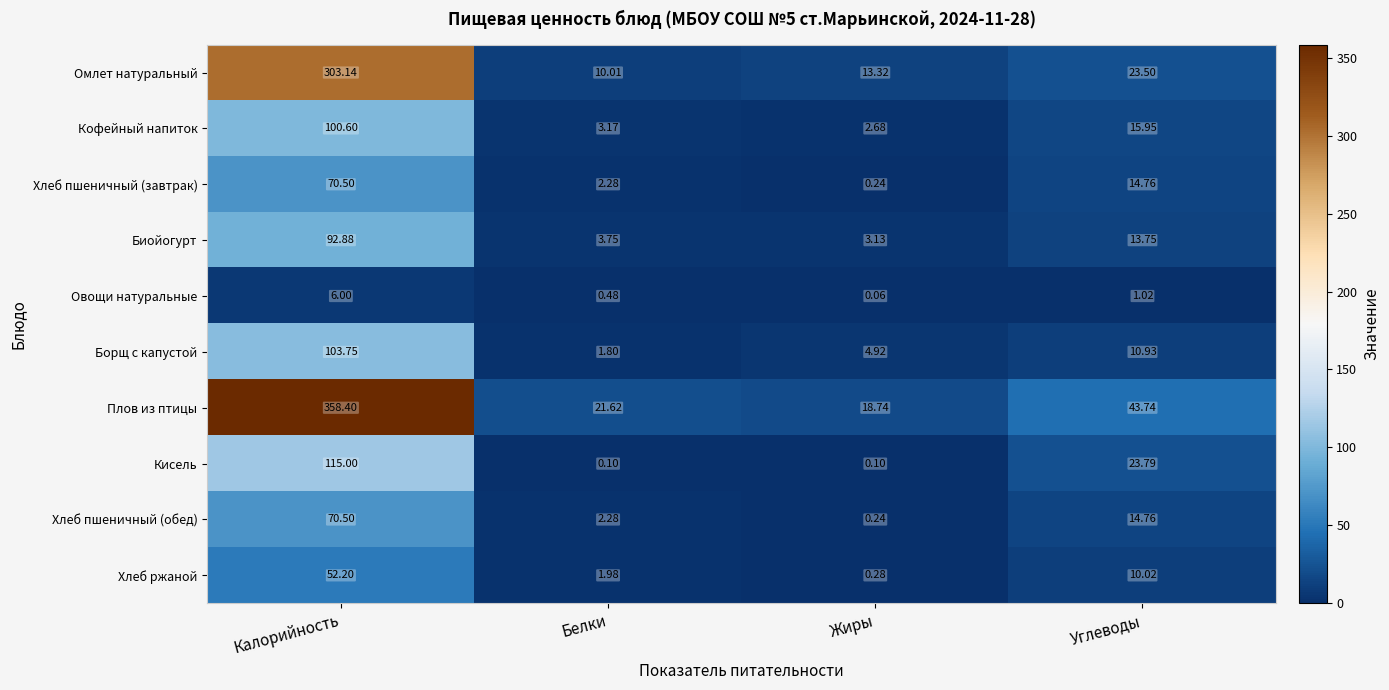

Where does the Кофейный напиток series first go above 15?

Калорийность